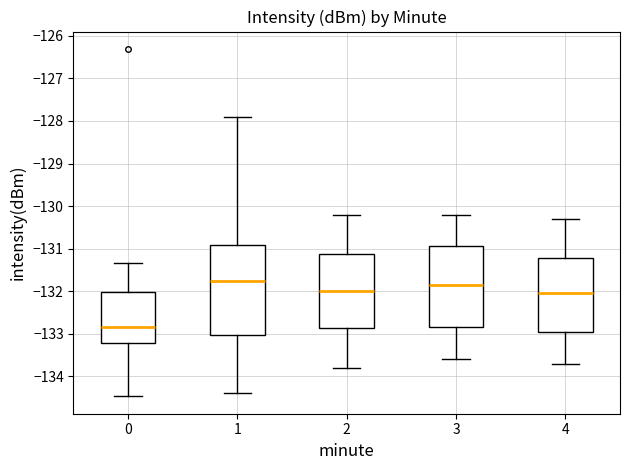

Reading left to right, transcribe this box plot: for each box, give where its median line is, the range the box spans, and where its two whiskers end, as read against the y-axis. The values are not printed on the chart, so give them approximately, as read against the axis.

0: median -132.8, box -133.2 to -132.0, whiskers -134.5 to -131.3
1: median -131.7, box -133.0 to -130.9, whiskers -134.4 to -127.9
2: median -132.0, box -132.9 to -131.1, whiskers -133.8 to -130.2
3: median -131.8, box -132.8 to -130.9, whiskers -133.6 to -130.2
4: median -132.0, box -132.9 to -131.2, whiskers -133.7 to -130.3